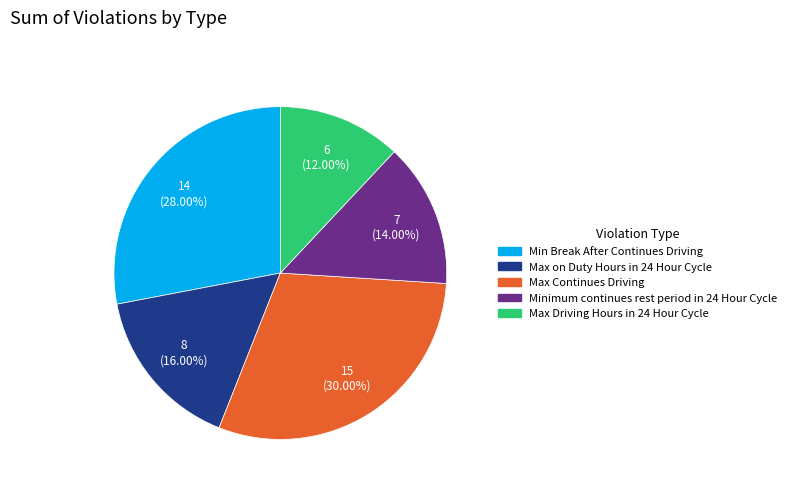

Count the number of slices in the pie.

5